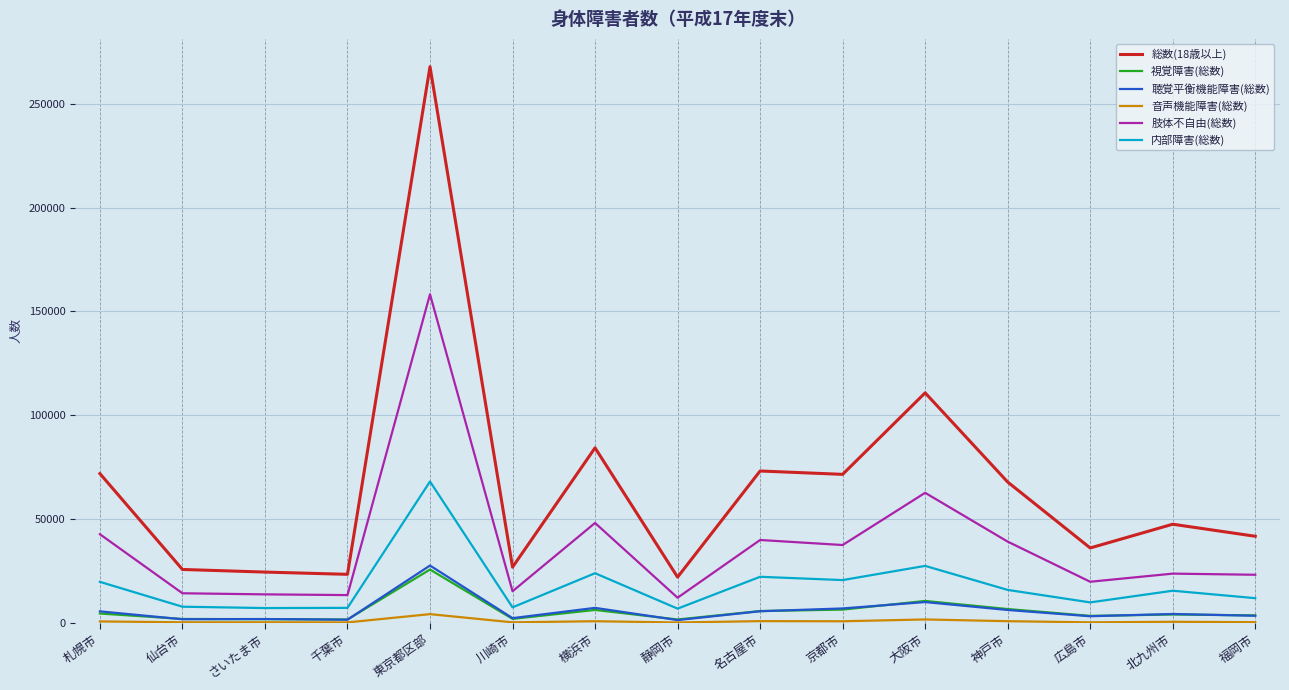

The value of 肢体不自由(総数) at 札幌市 is 22578. True or false?

False